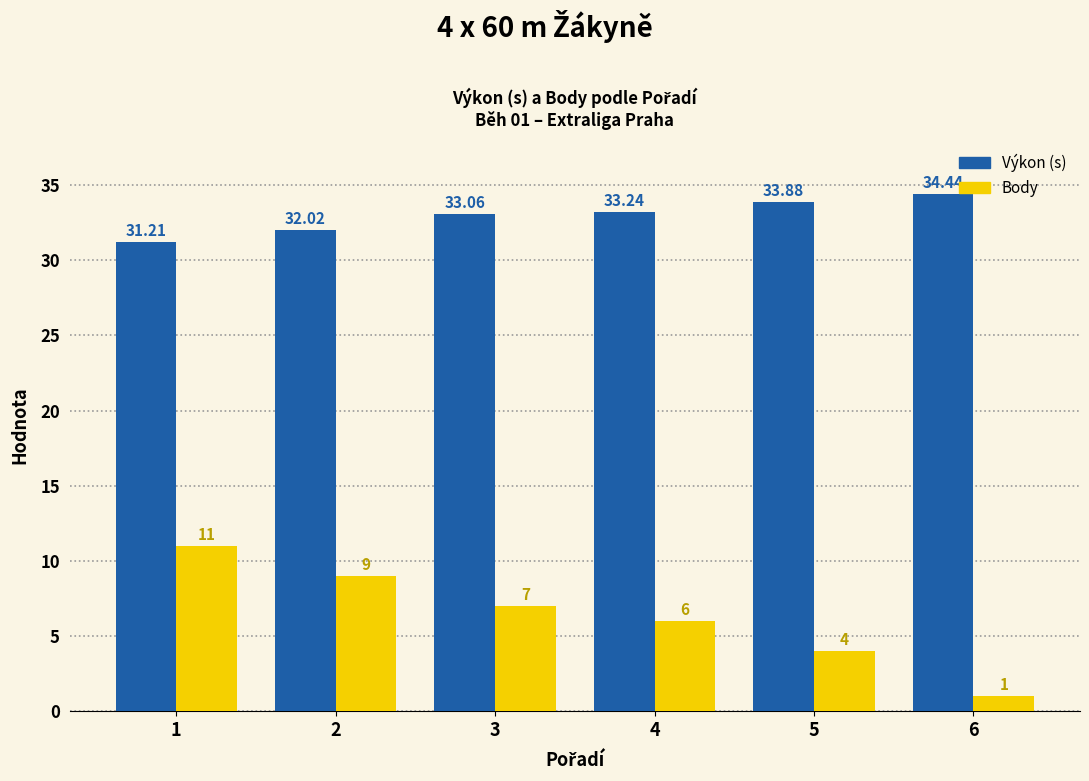

How many data points does each series have?

6